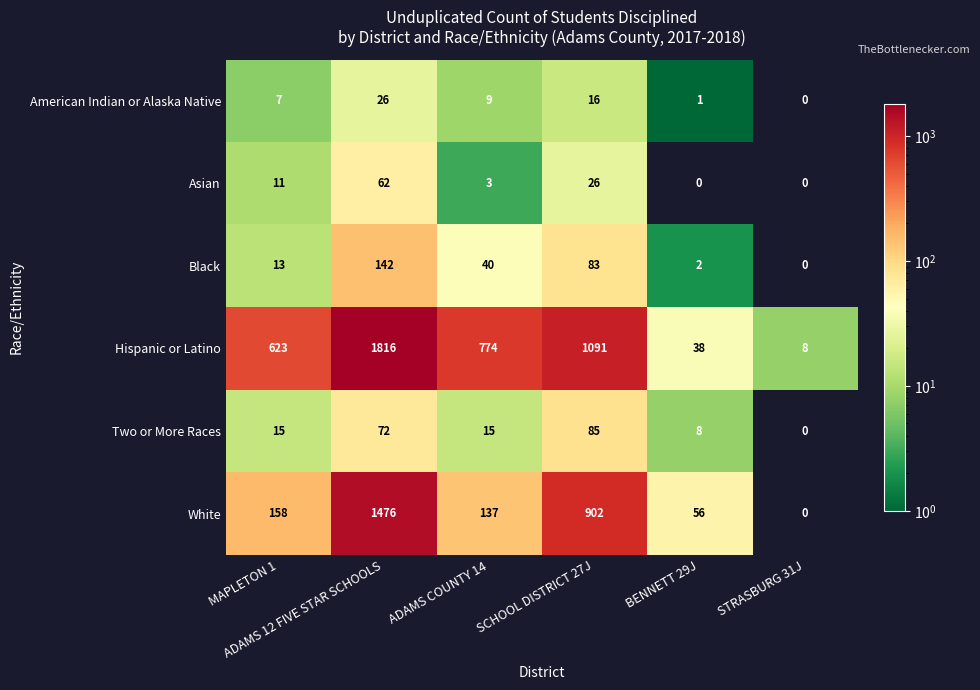

What is the sum of all White values?

2729